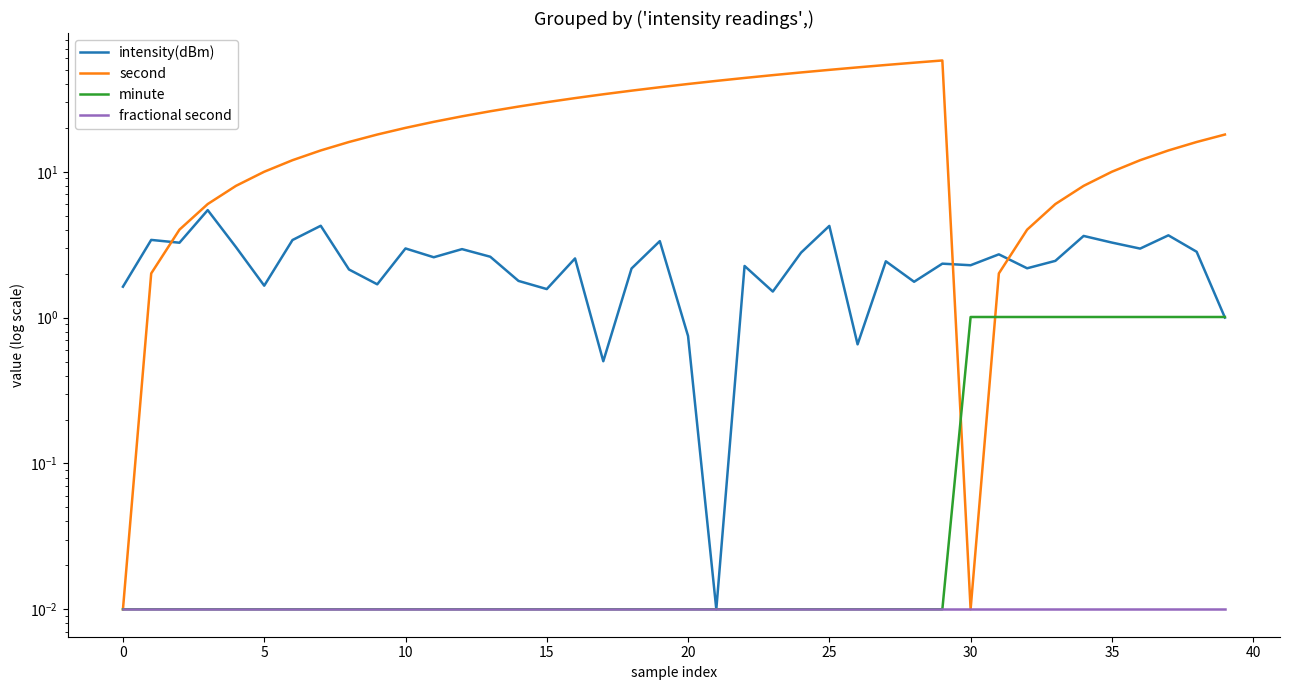

True or false: fractional second has more than 1 interior local peaks.

False